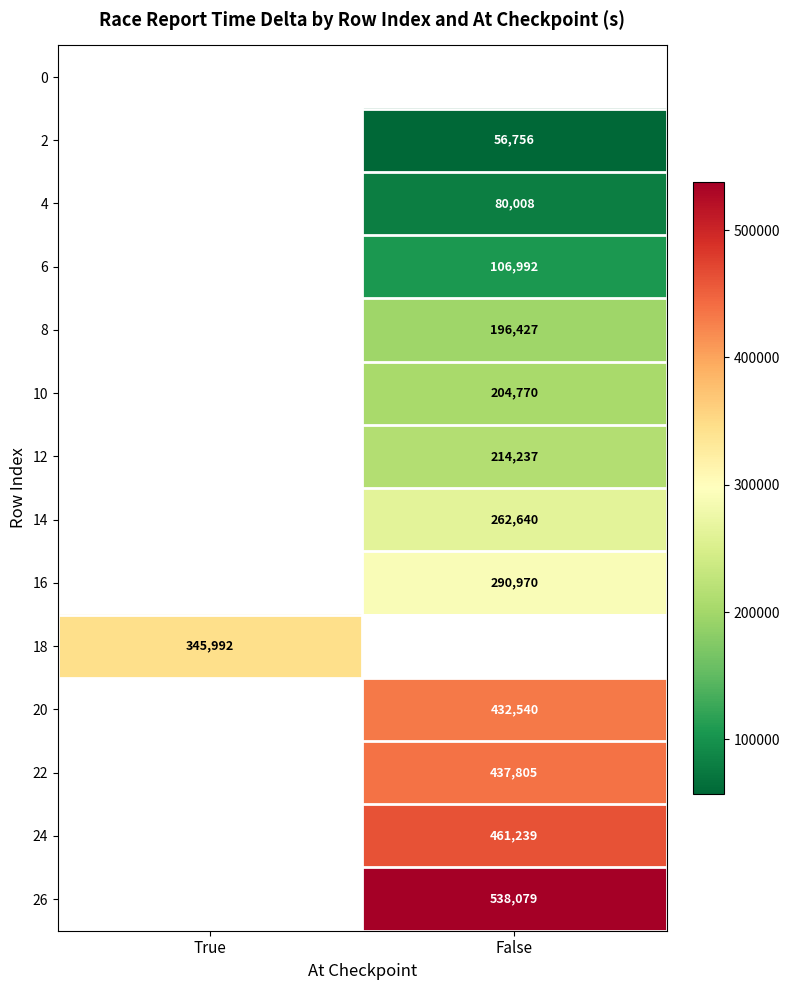

True or false: 14 has a value of 360256 at False.

False